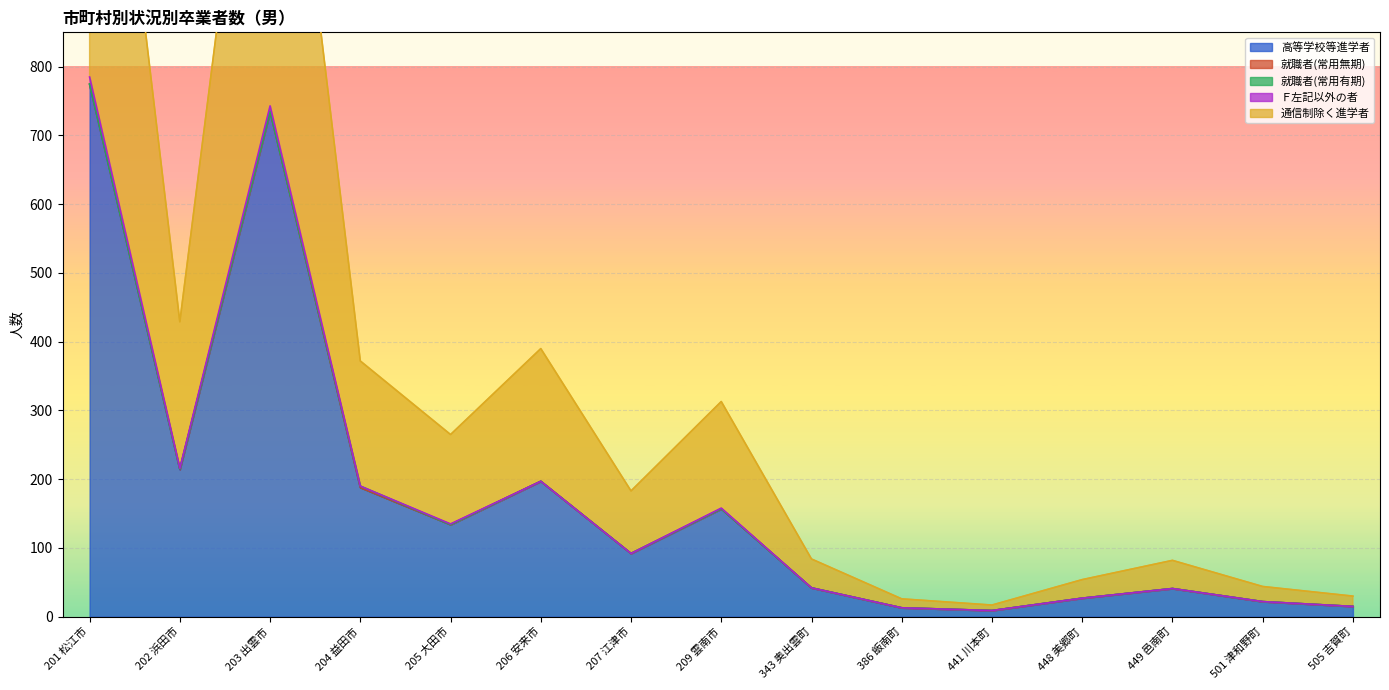

Which series changed the most between 209 雲南市 and 343 奥出雲町?

高等学校等進学者